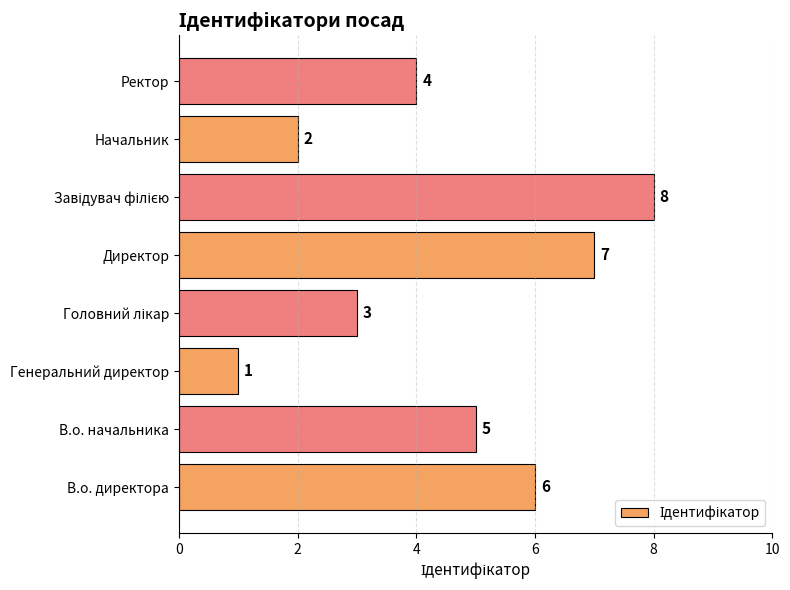

What is the greatest value displayed?

8